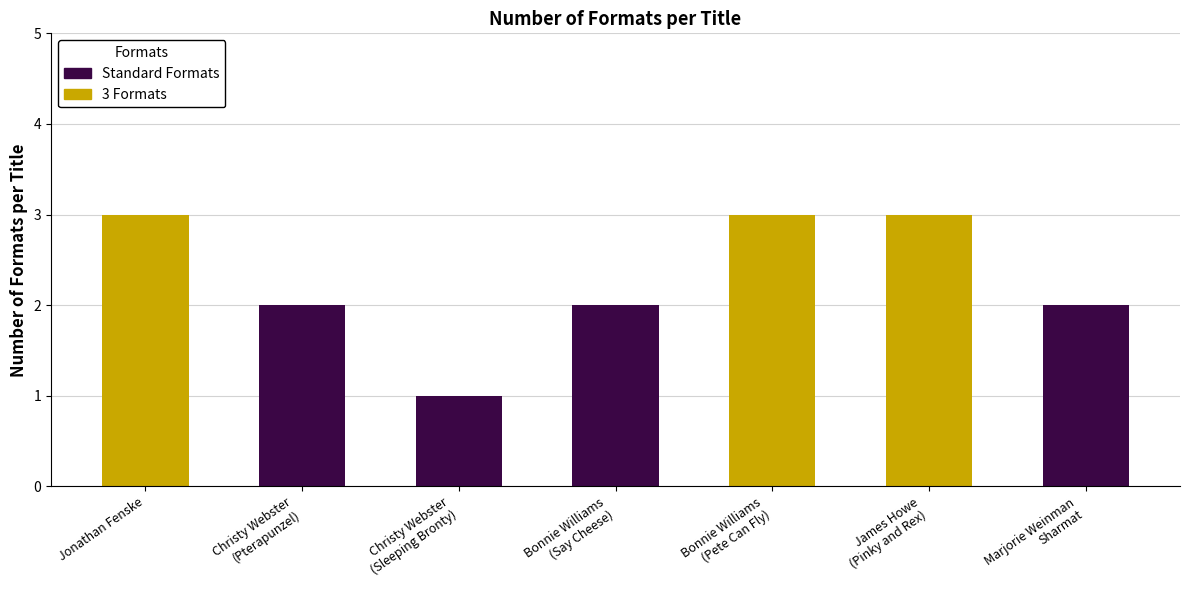

Reading left to right, what are all the values shown in this chart?

Jonathan Fenske=3	Christy Webster
(Pterapunzel)=2	Christy Webster
(Sleeping Bronty)=1	Bonnie Williams
(Say Cheese)=2	Bonnie Williams
(Pete Can Fly)=3	James Howe
(Pinky and Rex)=3	Marjorie Weinman
Sharmat=2